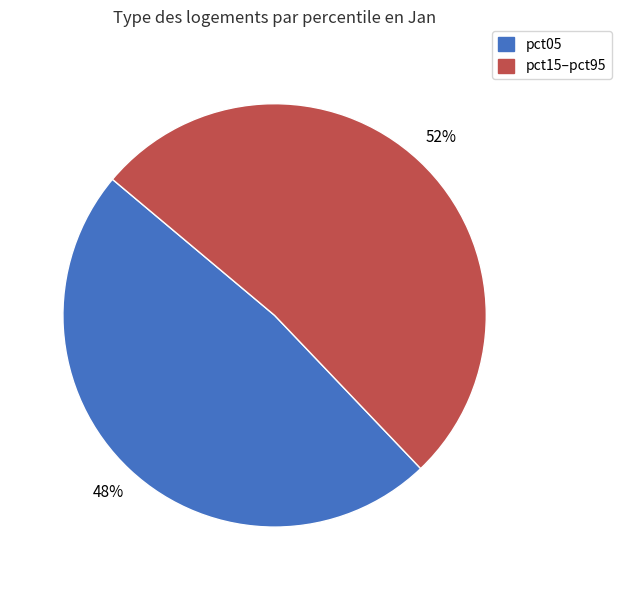

Rank the categories by value from highest to lowest.

pct15–pct95, pct05